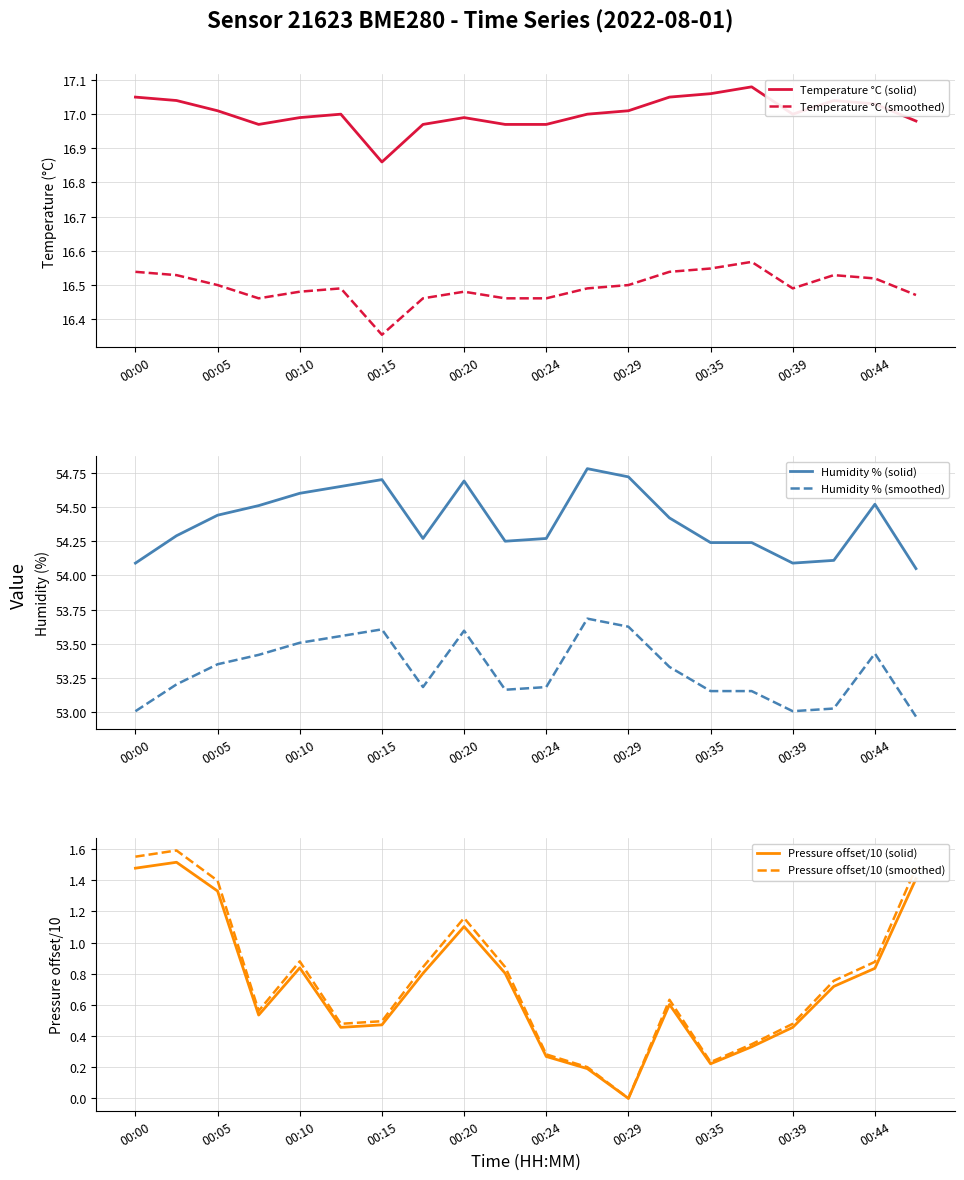

True or false: Humidity % (smoothed) has a value of 53.0 at 00:39.

True